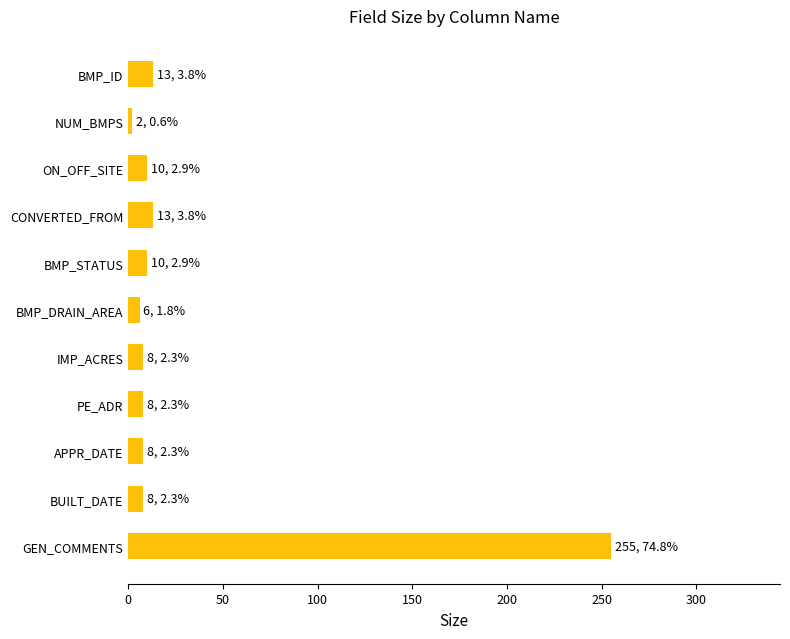

Reading top to bottom, what are all the values shown in this chart?

13	2	10	13	10	6	8	8	8	8	255